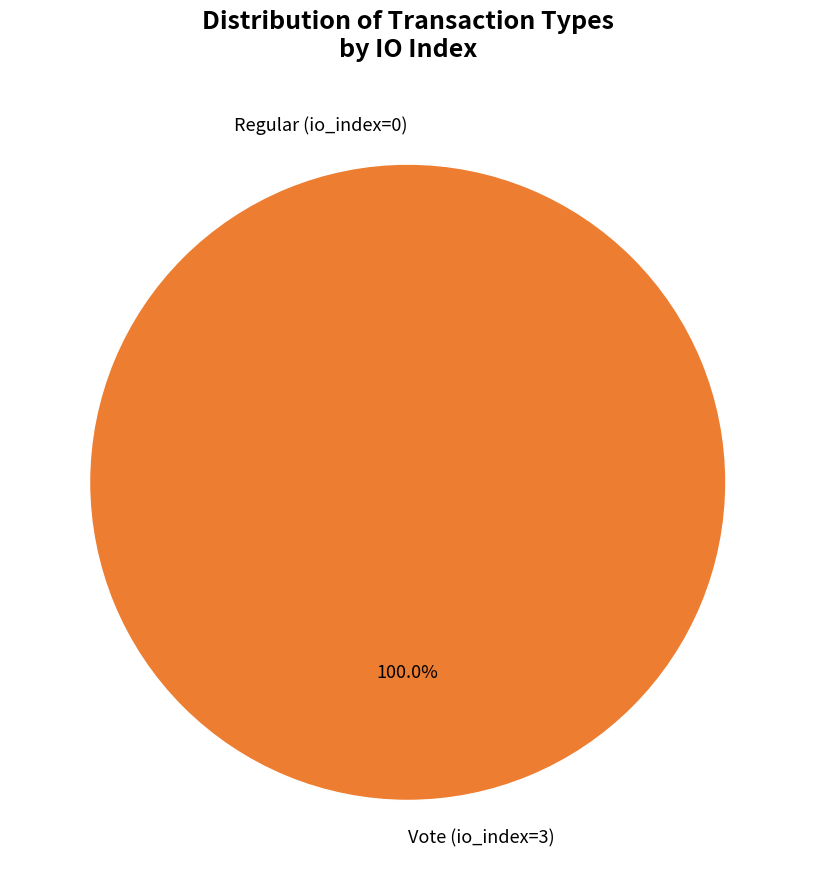

Which slice is the largest?

Vote (io_index=3)